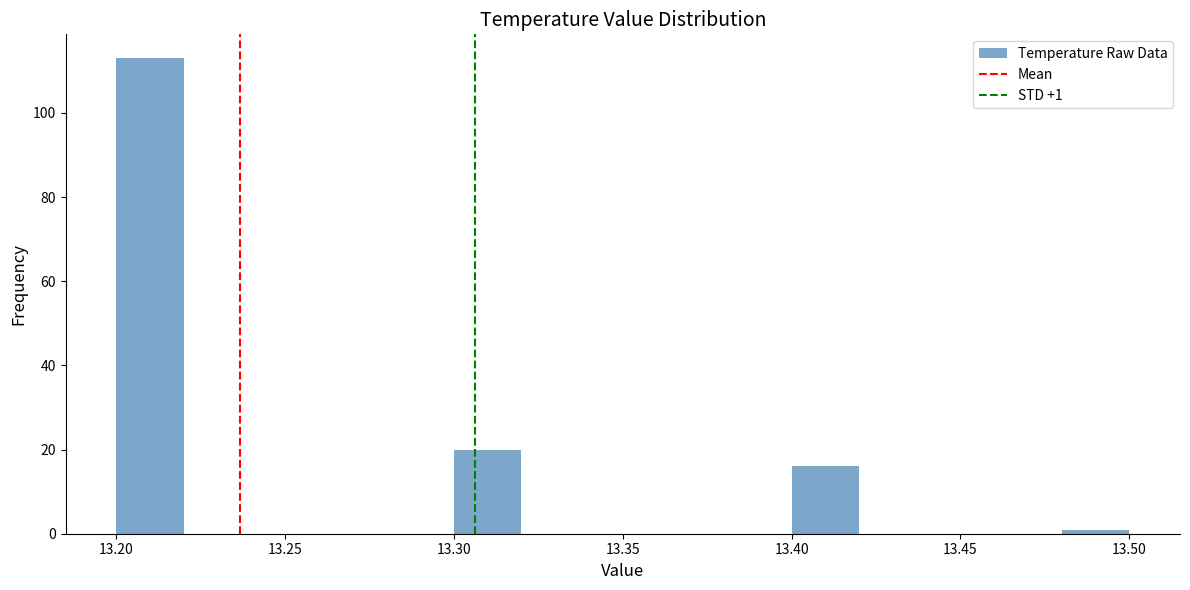

Which range on the x-axis has the tallest bar?

13.20 to 13.22